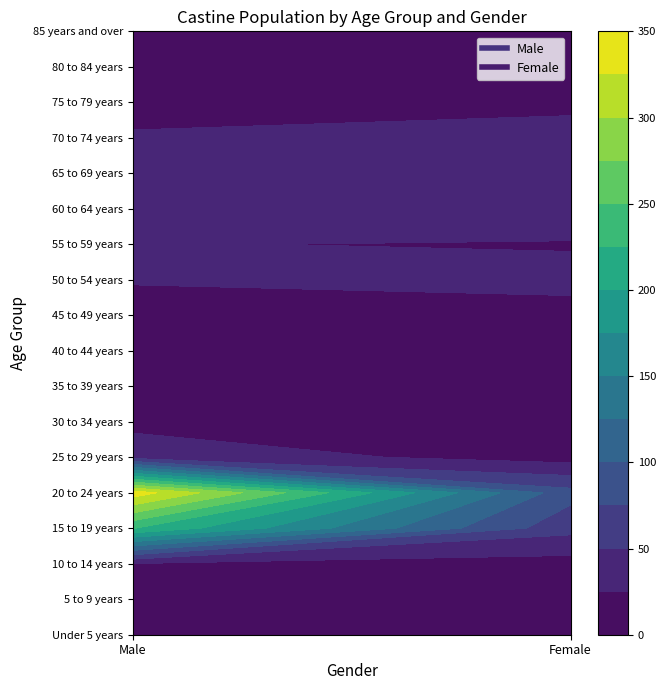

What is the maximum value for 55 to 59 years?

26